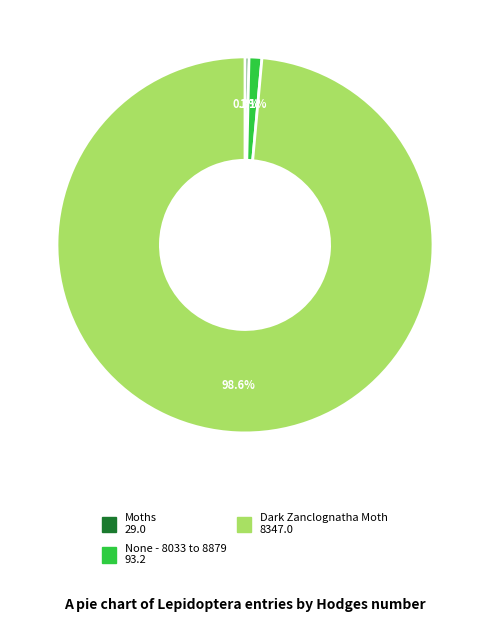

Is there a majority slice in this chart?

Yes